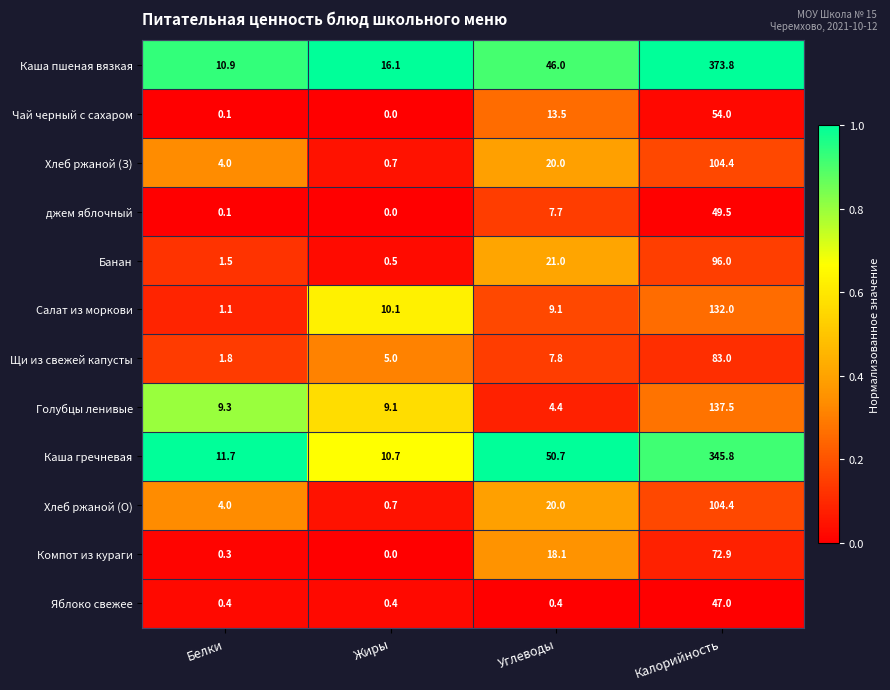

What is the greatest value displayed?

373.8